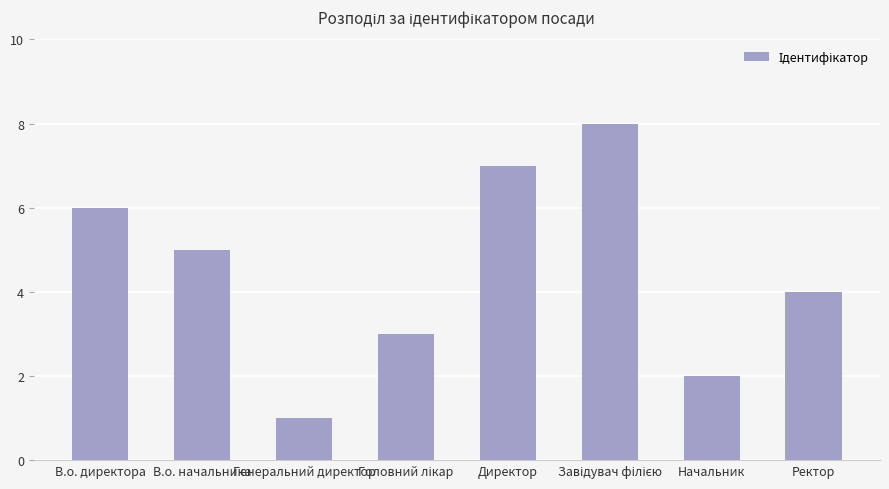

What is the label of the 4th bar from the right?

Директор